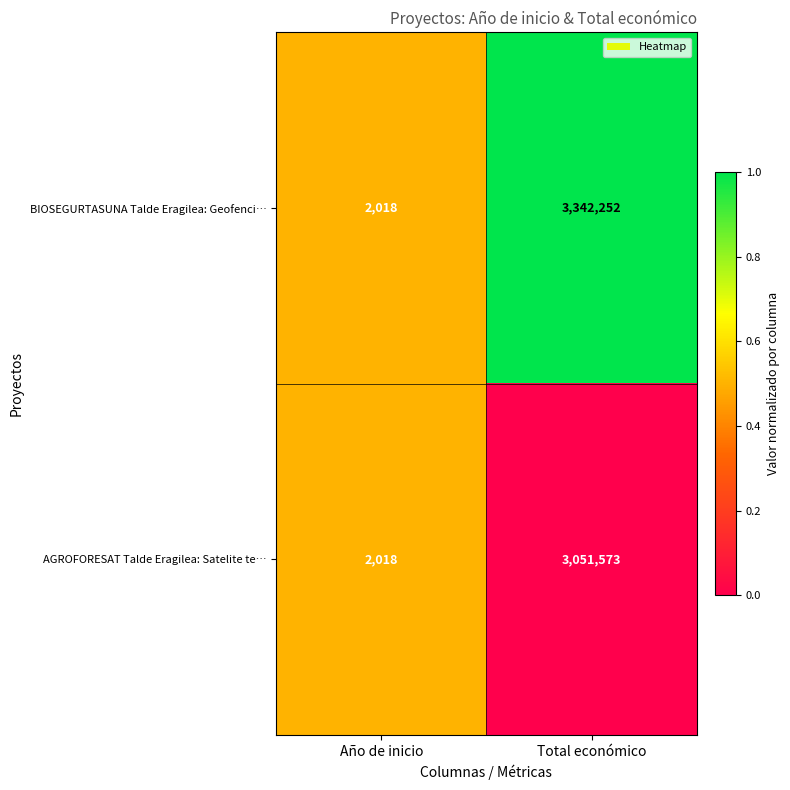

Reading left to right, what are all the values shown in this chart?

BIOSEGURTASUNA Talde Eragilea: Geofenci…: Año de inicio=2018	Total económico=3342252
AGROFORESAT Talde Eragilea: Satelite te…: Año de inicio=2018	Total económico=3051573